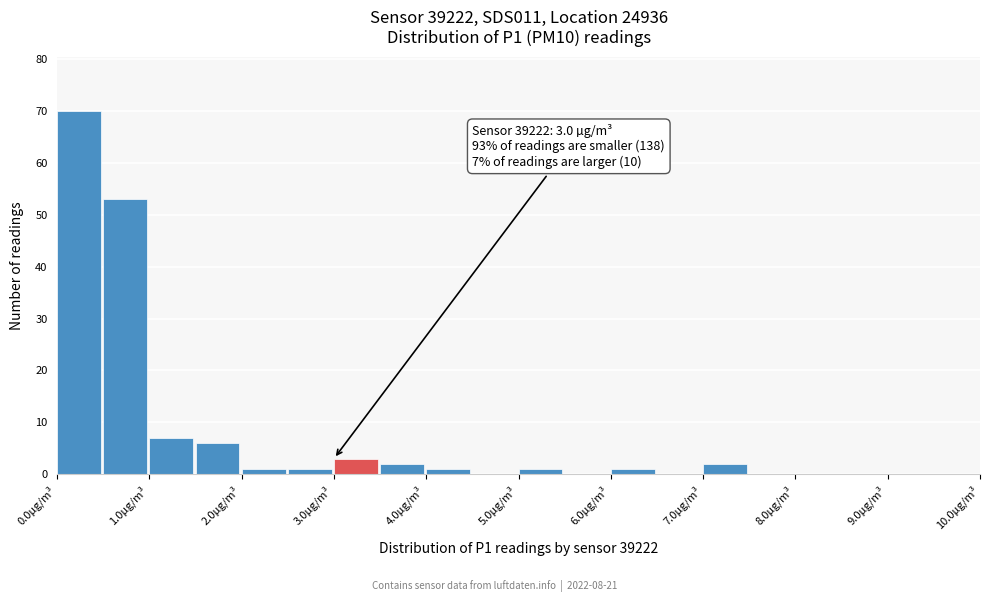

Over which range of the x-axis is the bar tallest?

0.0 to 0.5